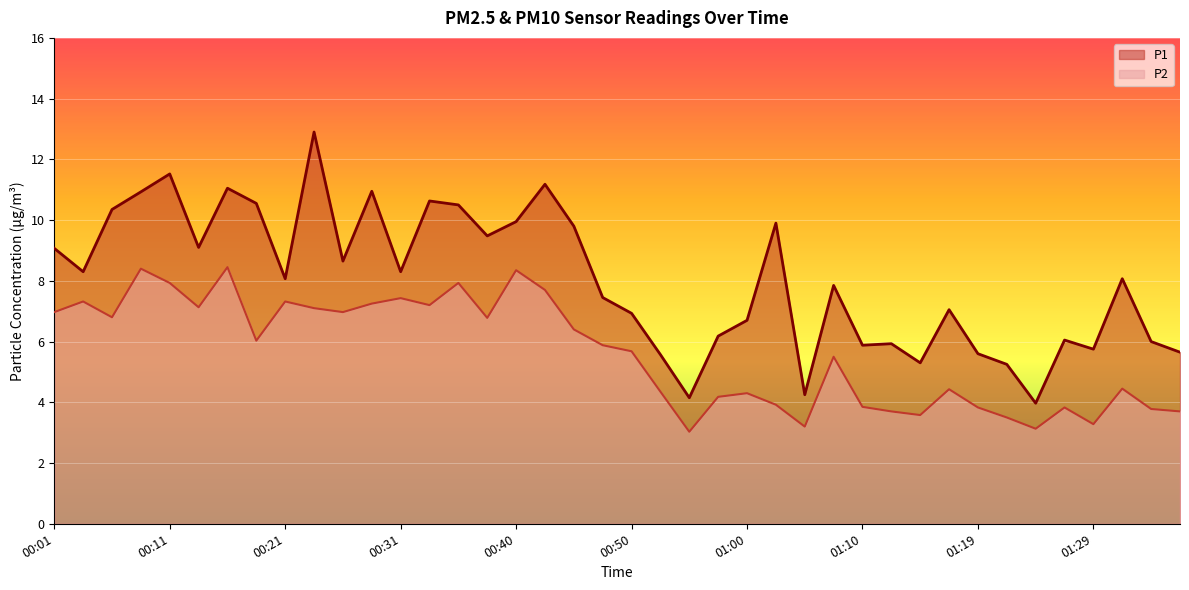

True or false: P2 and P1 cross at least once.

False